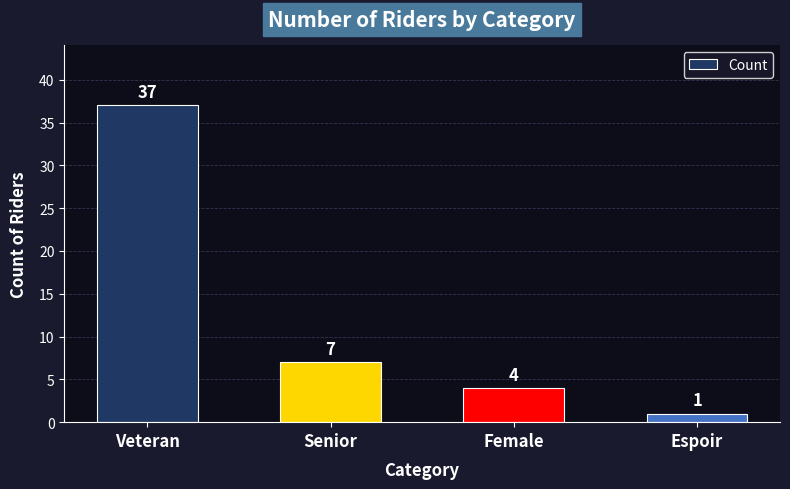

What is the sum of all values?

49